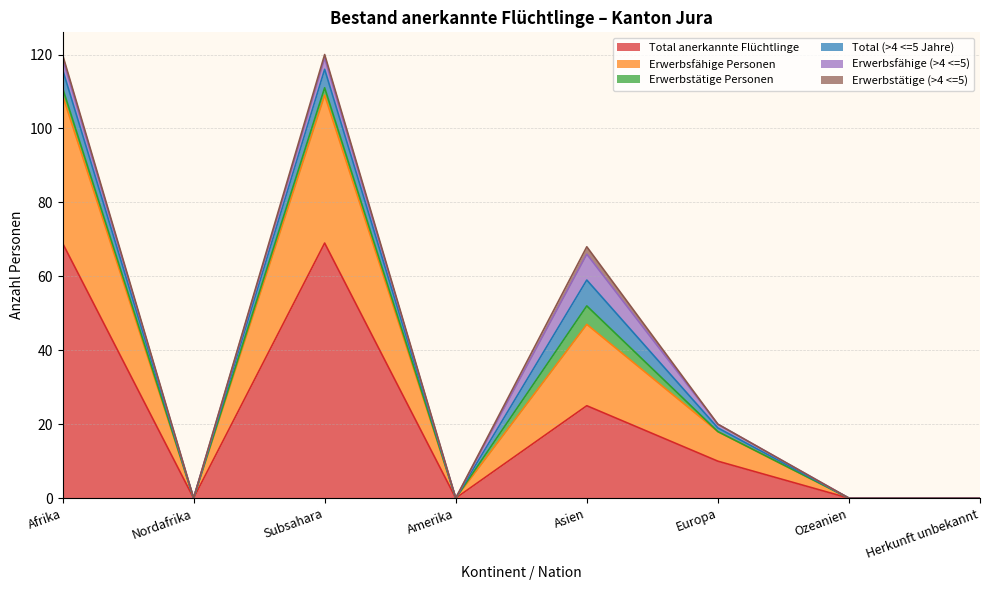

How many data points does each series have?

8